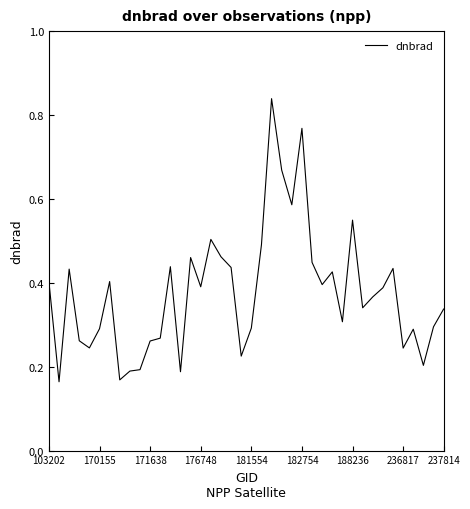

True or false: the data shows 0.4 at 171638.

False